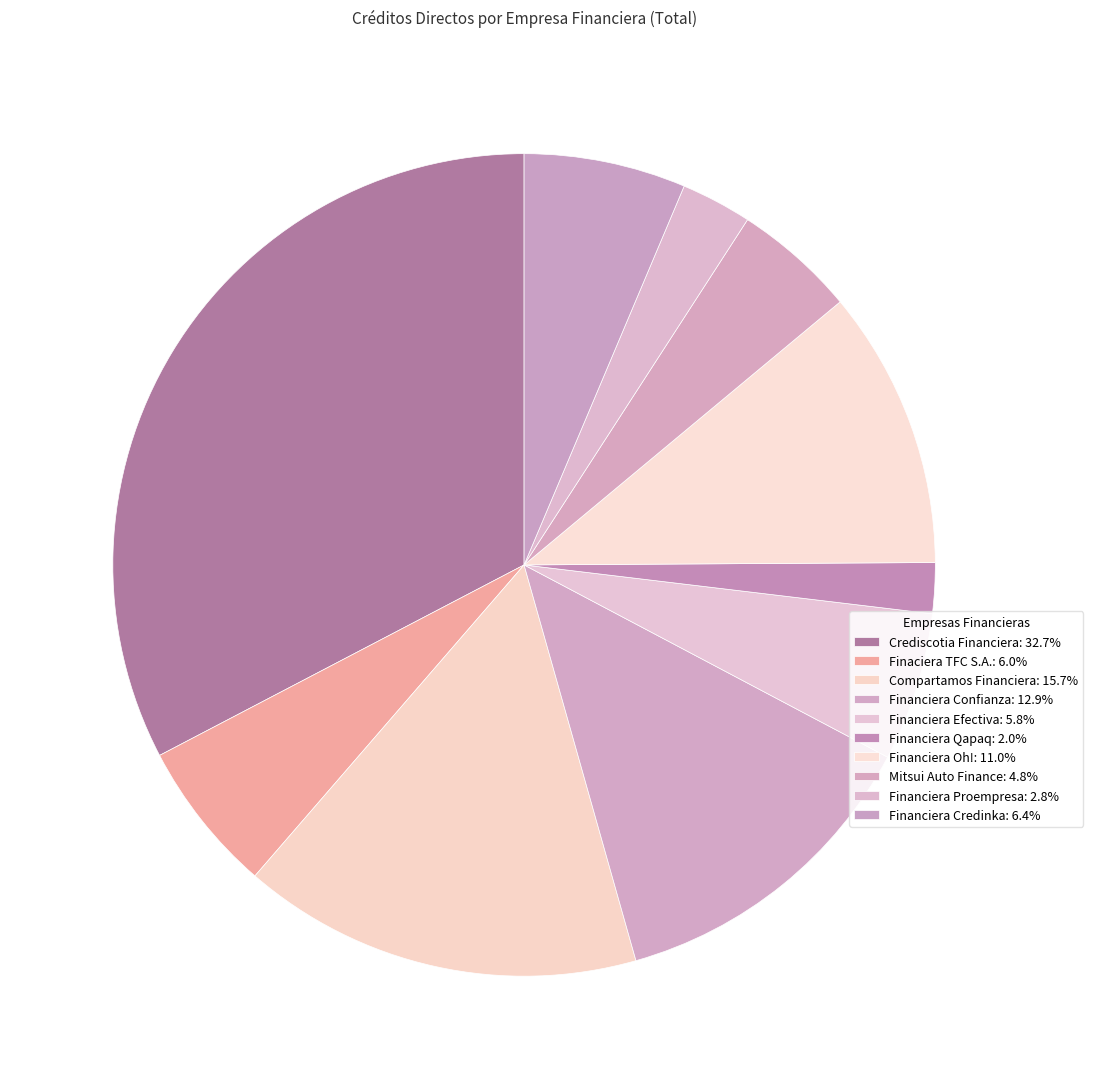

Is it true that Mitsui Auto Finance is 5% of the pie?

True